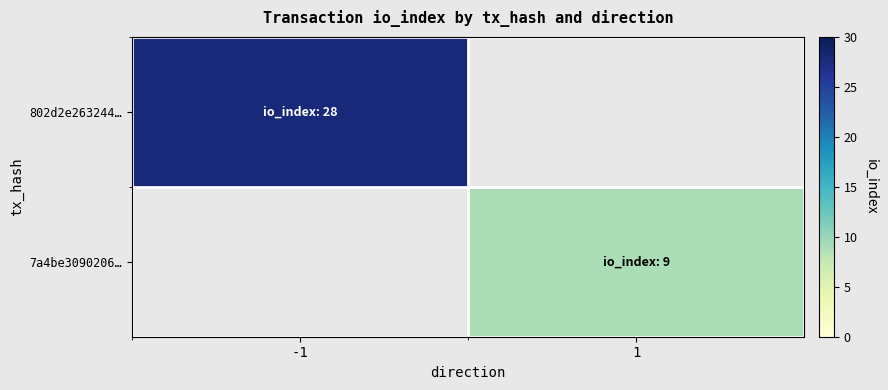

What is the spread (max minus min) of values at -1?

28